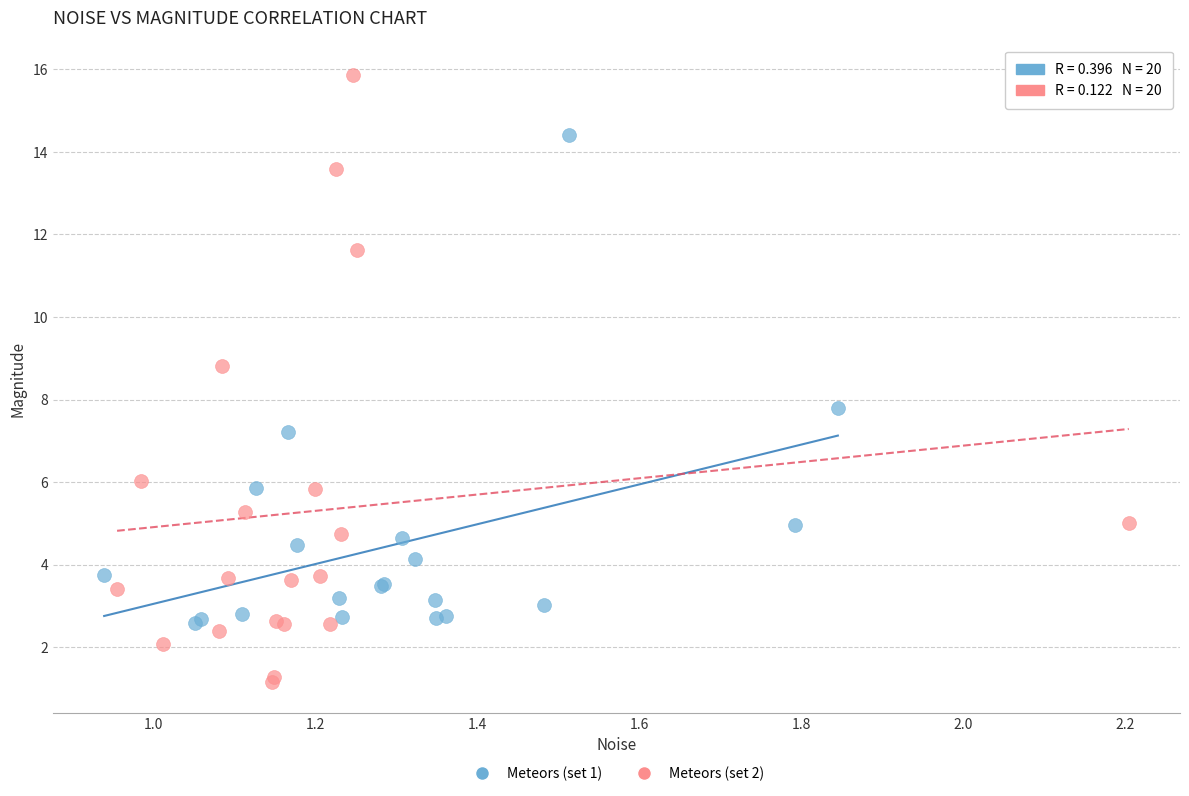

Which series contains the lowest Y value?

Meteors (set 2)